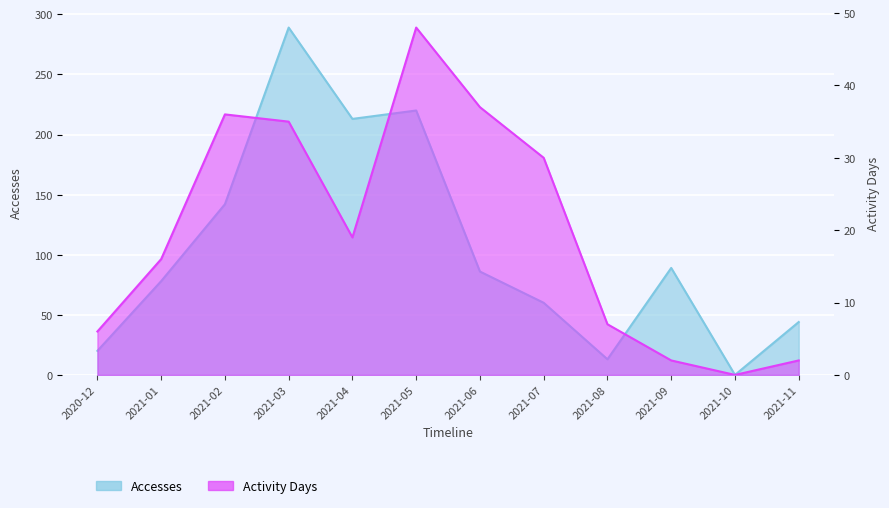

What is the highest value of the Activity Days series?

48